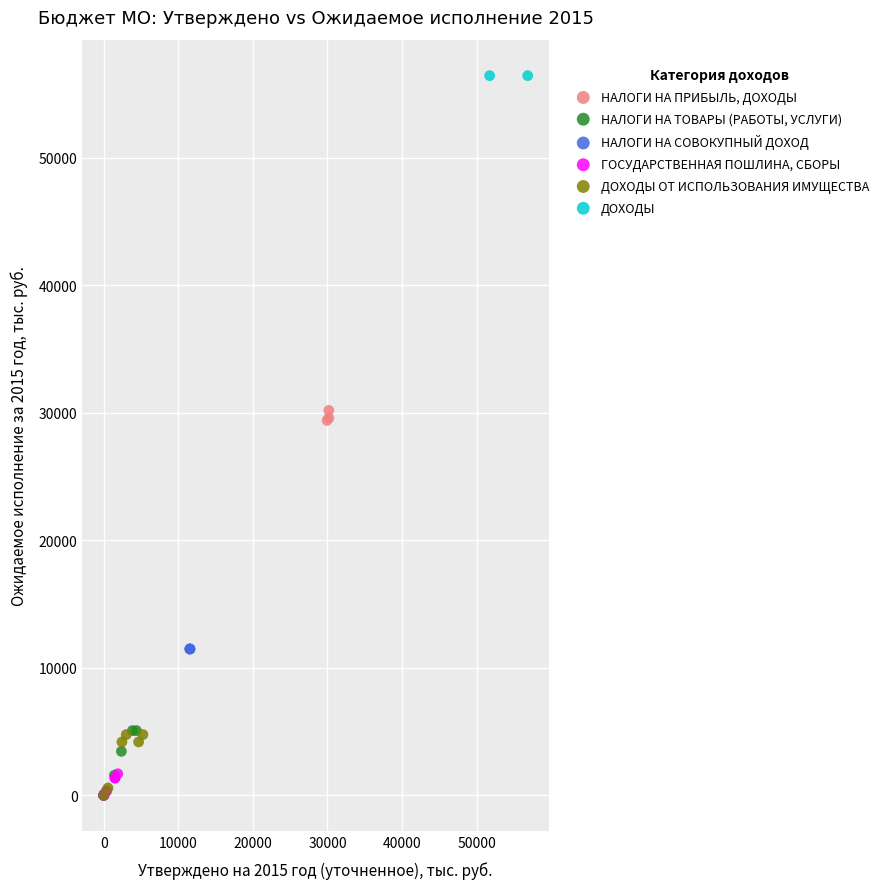

Which series contains the highest Y value?

ДОХОДЫ